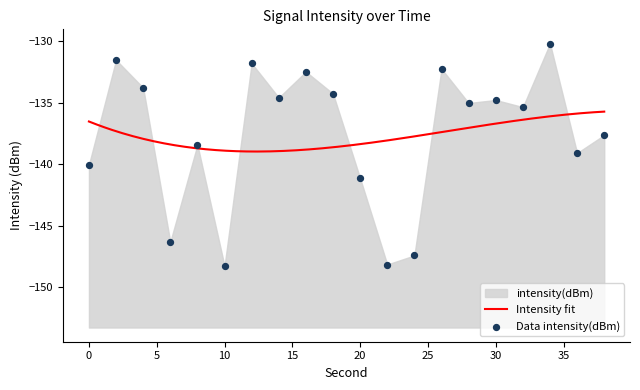

What is the change in value from 28 to 30?

+0.2